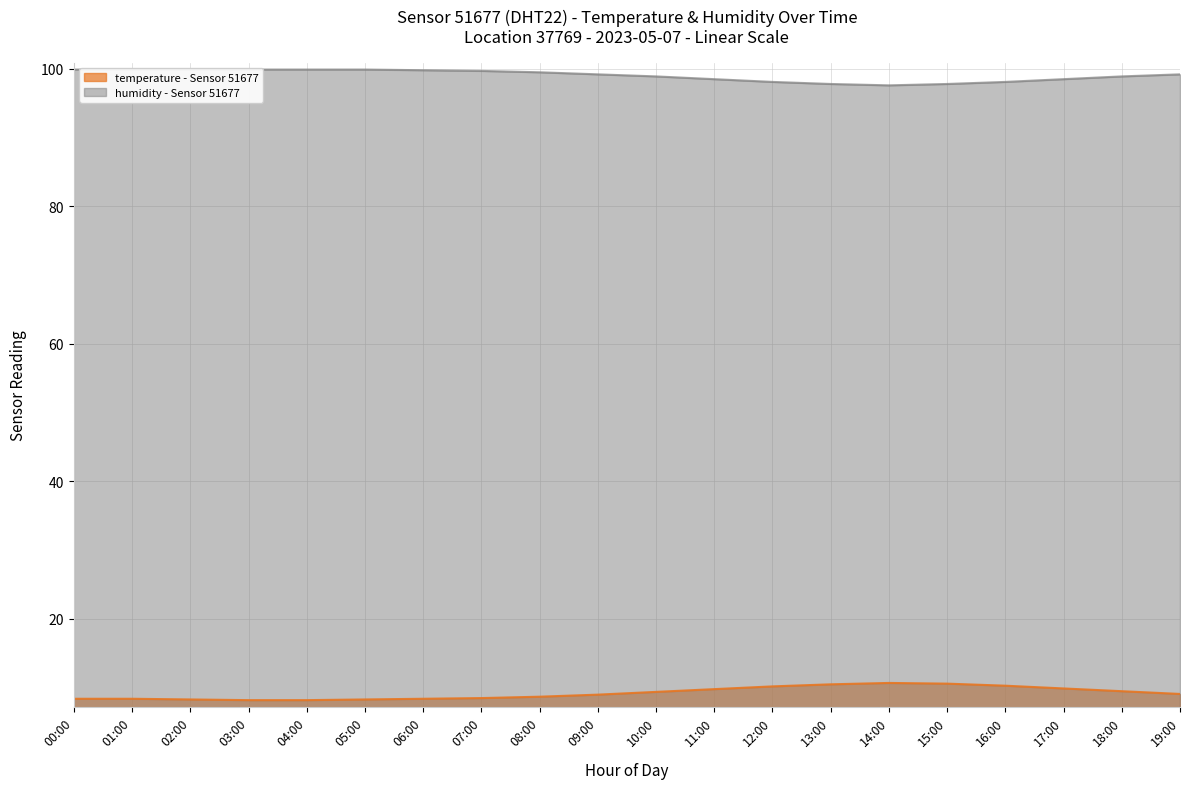

Which series has the largest range (max minus min)?

temperature